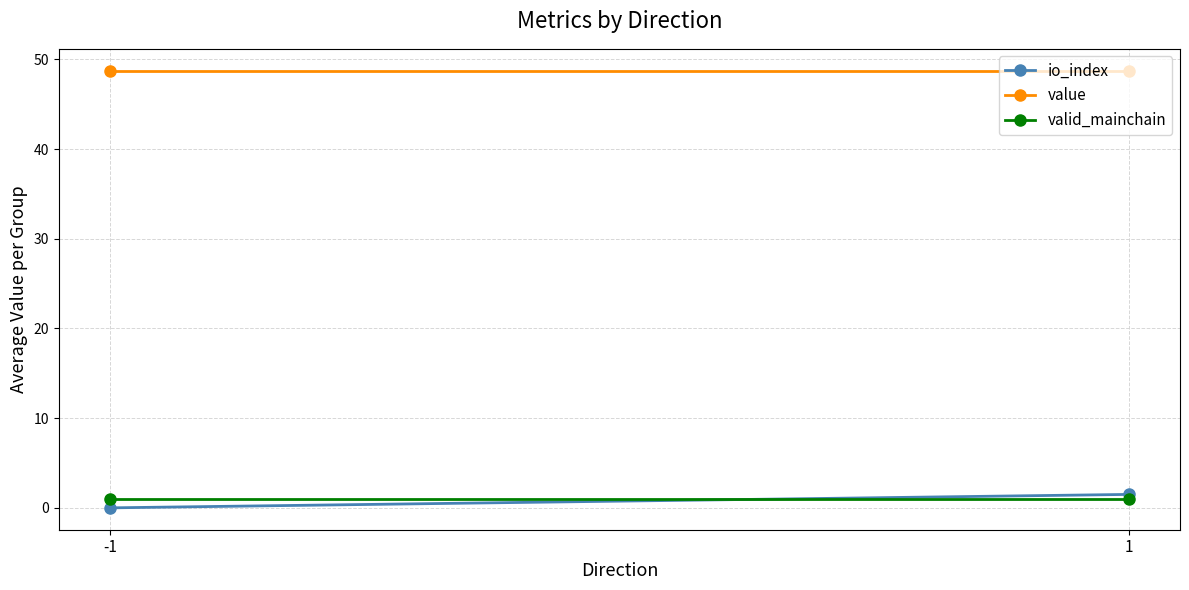

Which series has the widest spread of values?

io_index